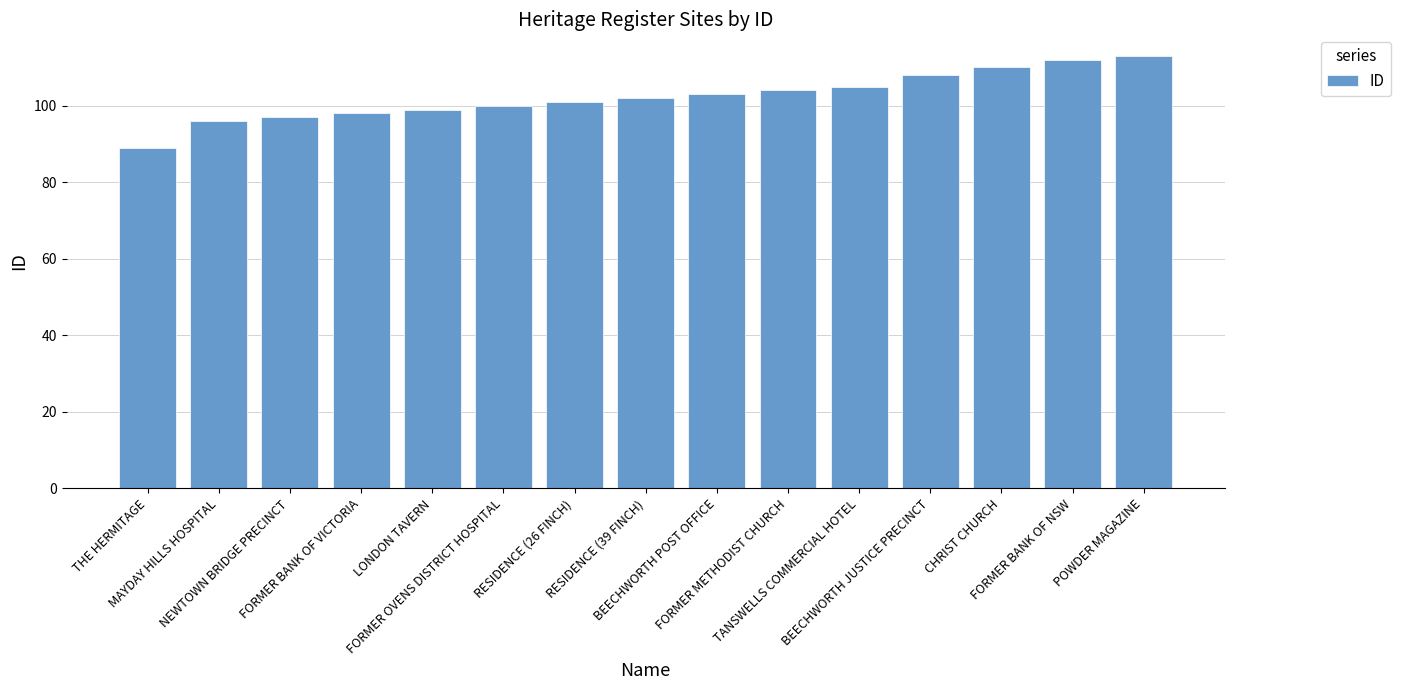

What is the value of the 15th bar from the left?

113